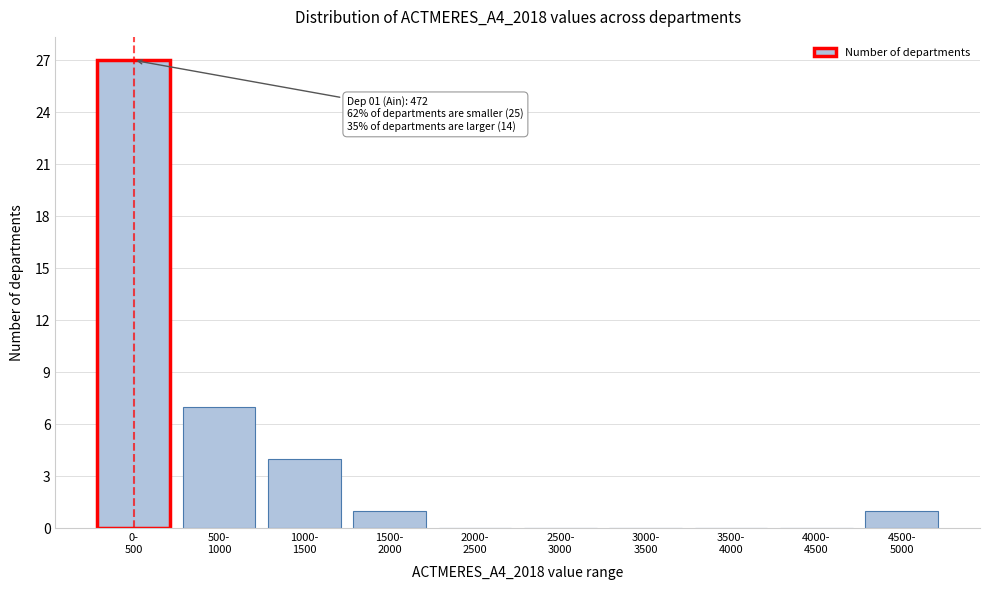

What is the greatest value displayed?

27